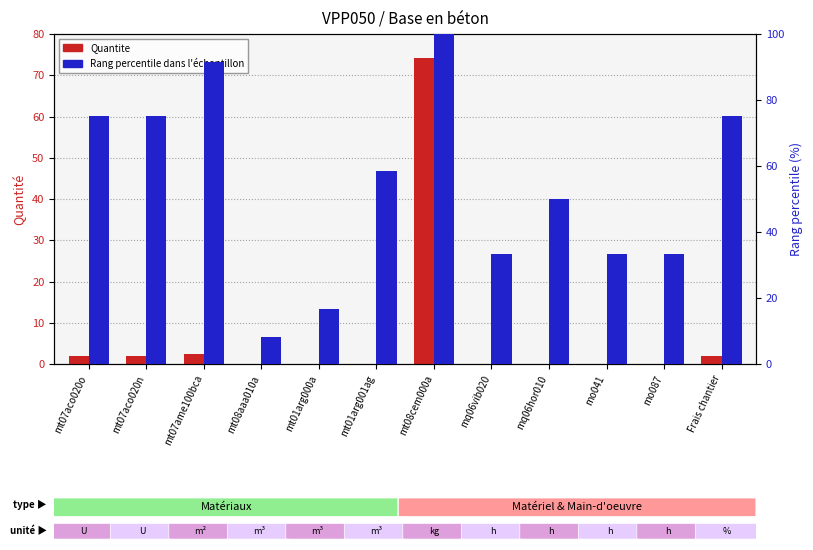

Which has a higher value, mt01arg000a or mq06vib020?

mq06vib020